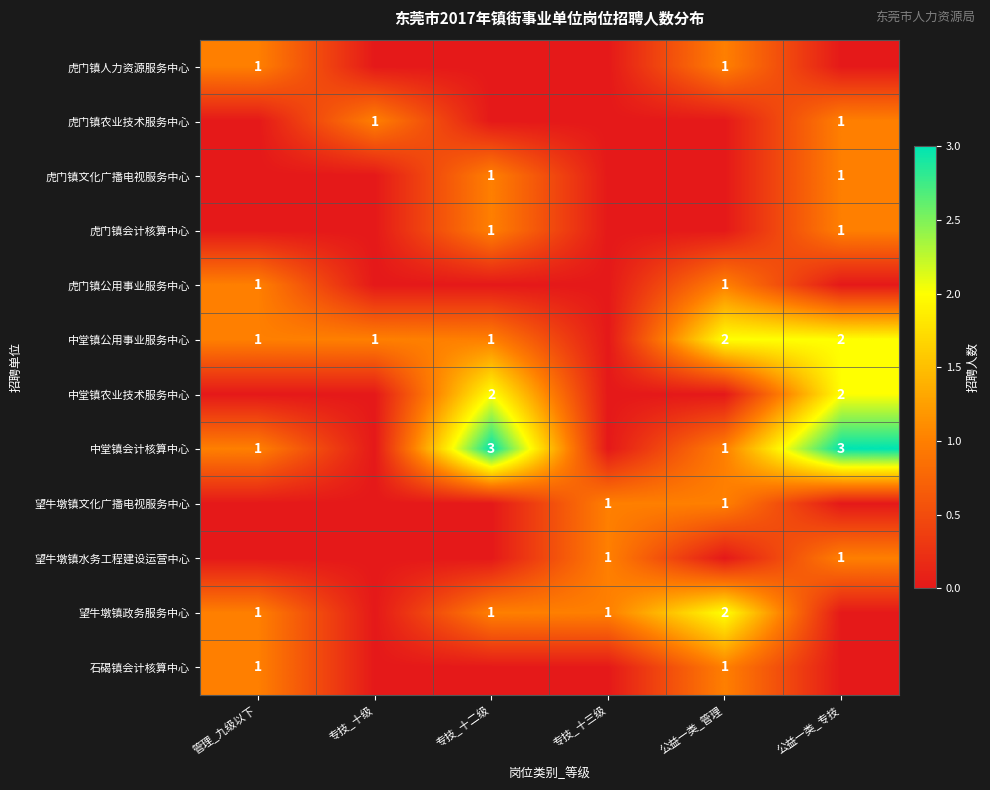

The 虎门镇农业技术服务中心 series shows 1 at 公益一类_专技. True or false?

True